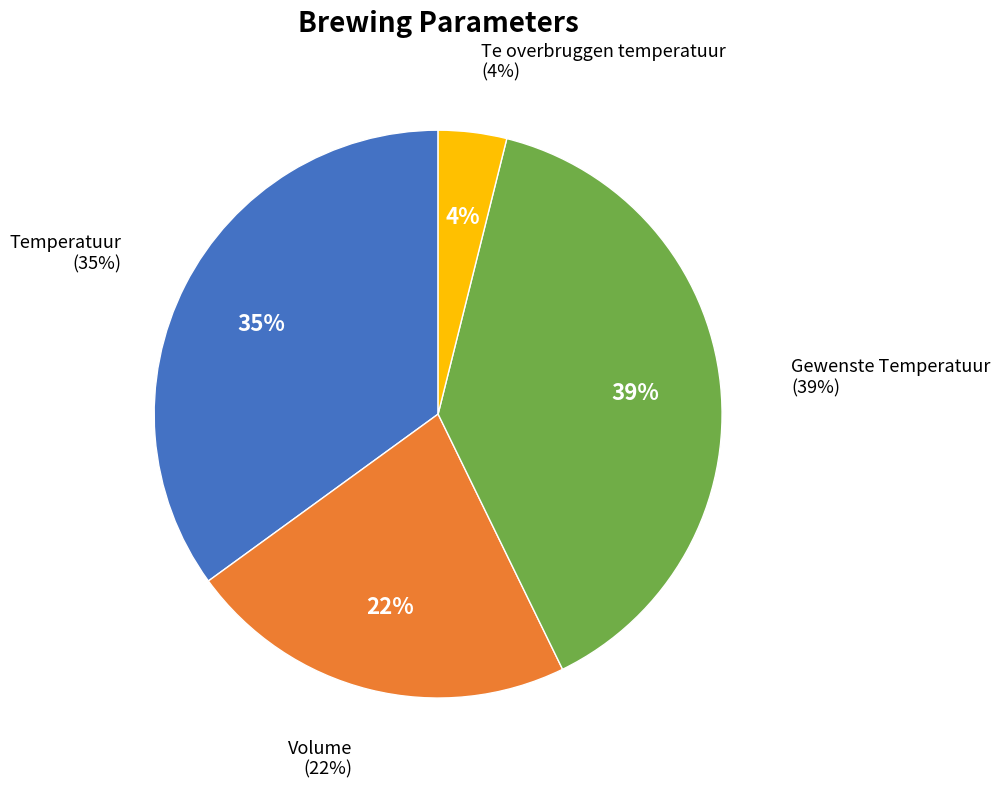

To the nearest percent, what is the difference between the largest and smallest slice percentages?

35%